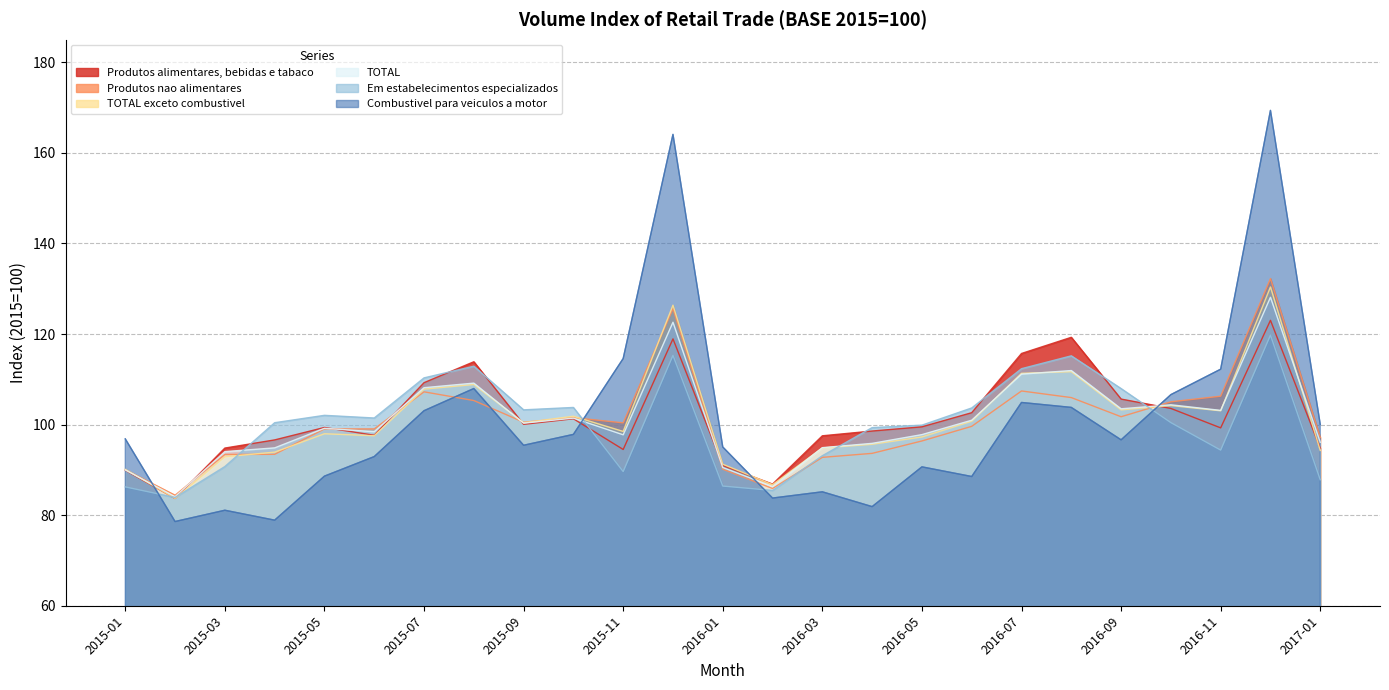

The value of Produtos alimentares, bebidas e tabaco at 2016-06 is 102.6. True or false?

True